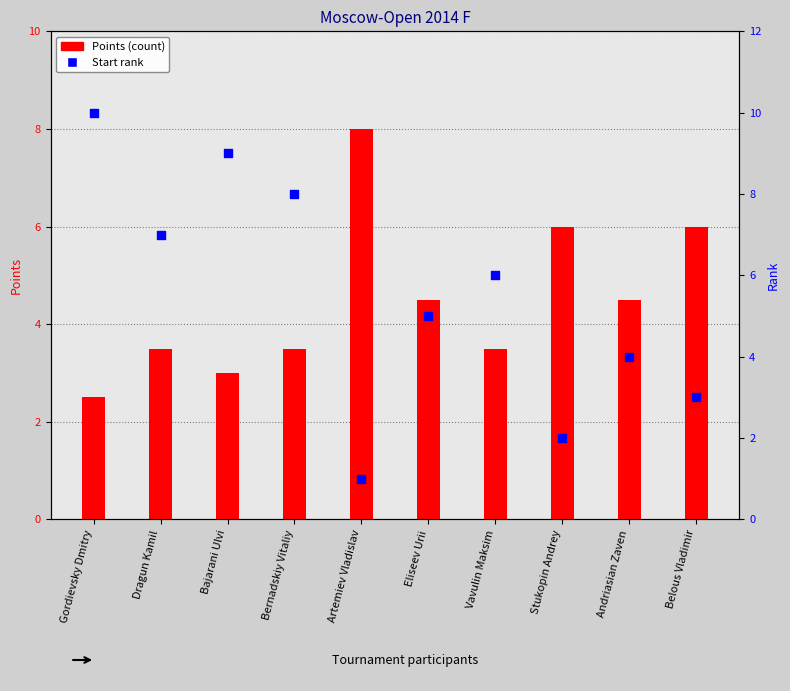

Which series has the largest total across all categories?

Rank